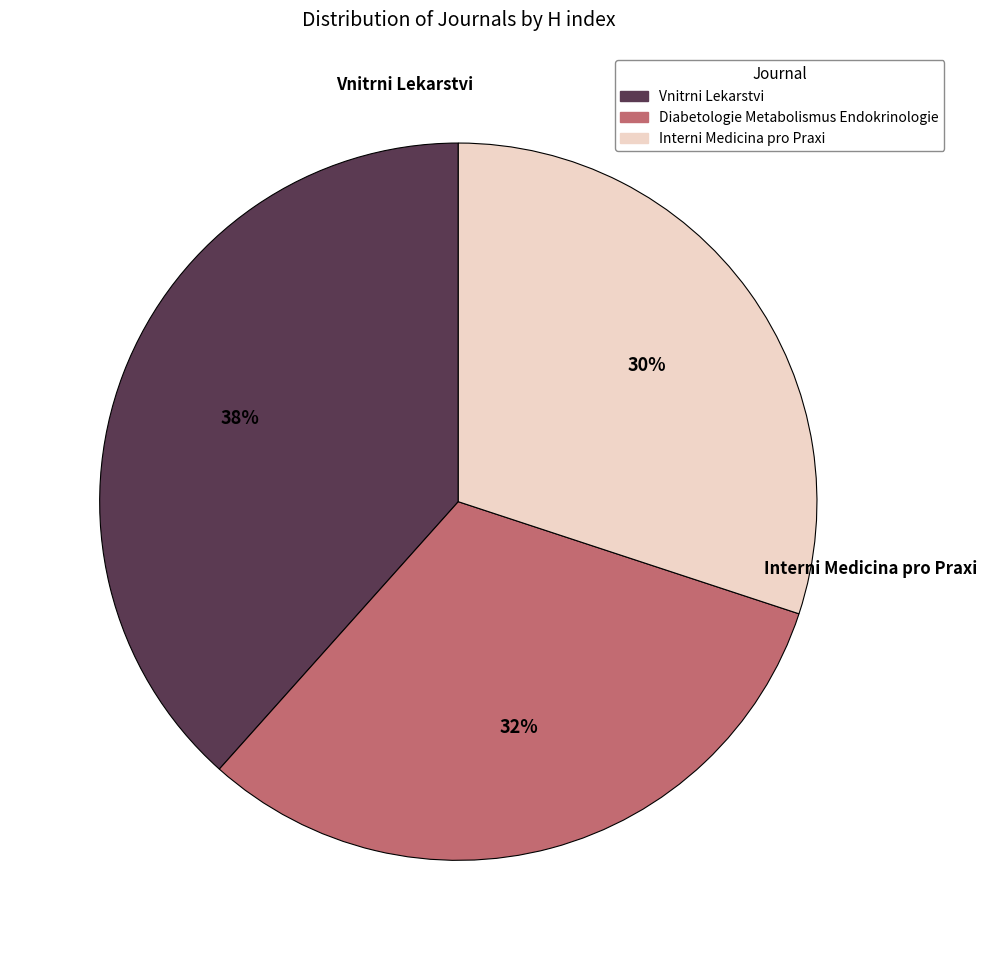

Rank the categories by value from lowest to highest.

Interni Medicina pro Praxi, Diabetologie Metabolismus Endokrinologie, Vnitrni Lekarstvi